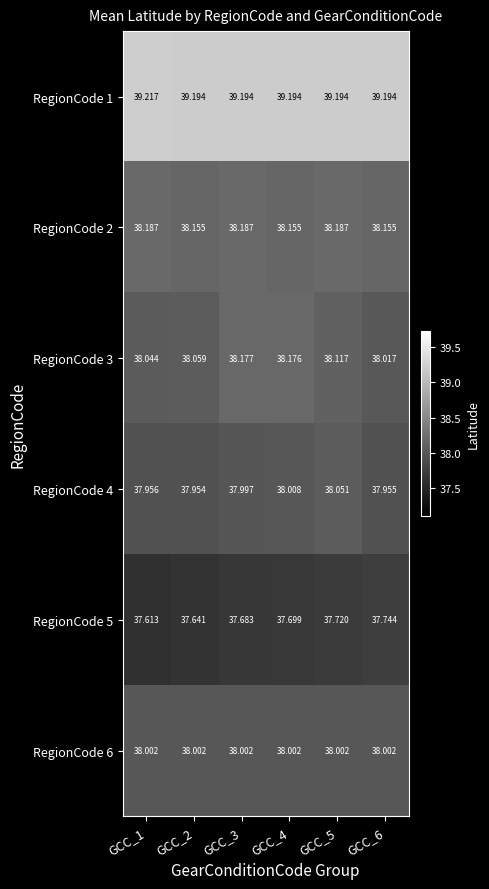

Is the value of RegionCode 1 at GCC_4 greater than the value of RegionCode 2 at GCC_5?

Yes